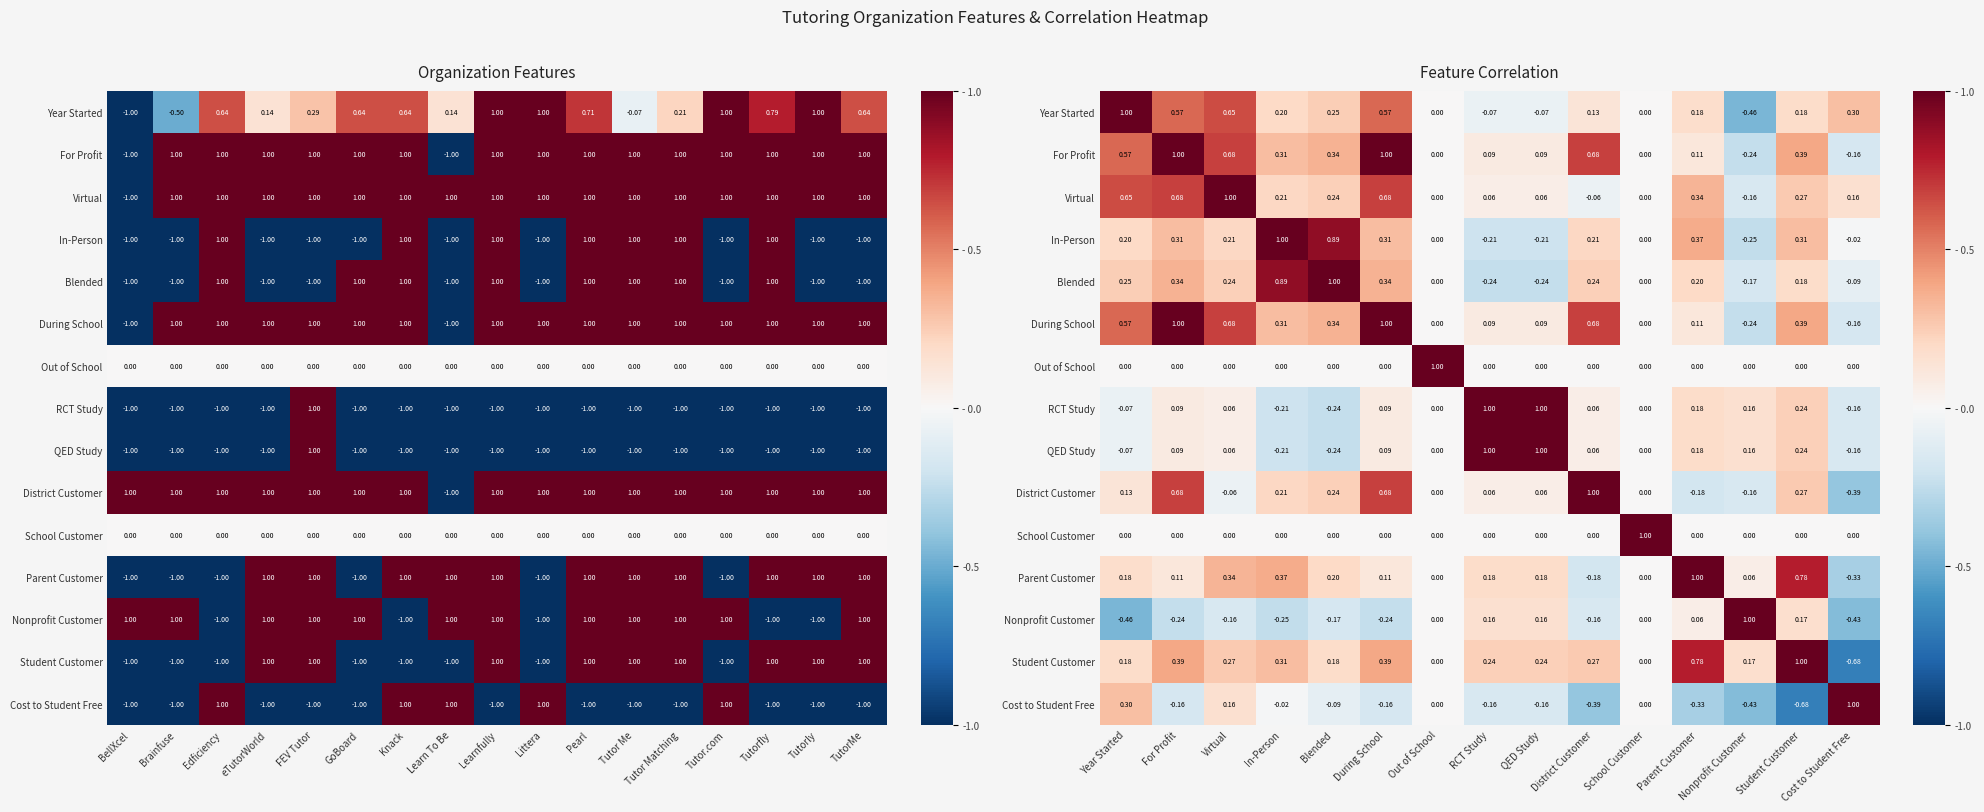

List the series in order of their peak value, highest first.

Year Started, For Profit, Virtual, In-Person, During School, Out of School, RCT Study, QED Study, District Customer, School Customer, Parent Customer, Nonprofit Customer, Student Customer, Cost to Student Free, Blended